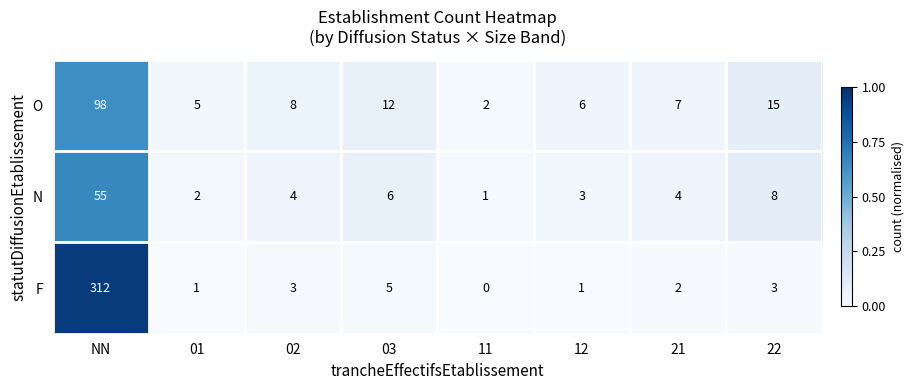

What is the difference between the O values at 22 and NN?

83